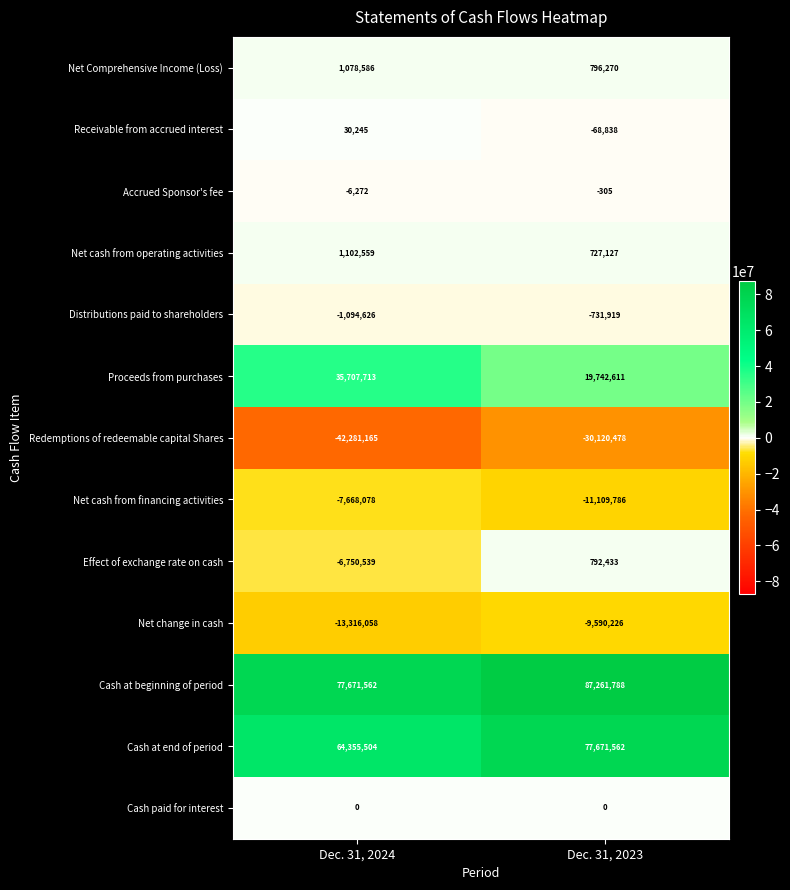

The Redemptions of redeemable capital Shares series shows -58894416 at Dec. 31, 2024. True or false?

False